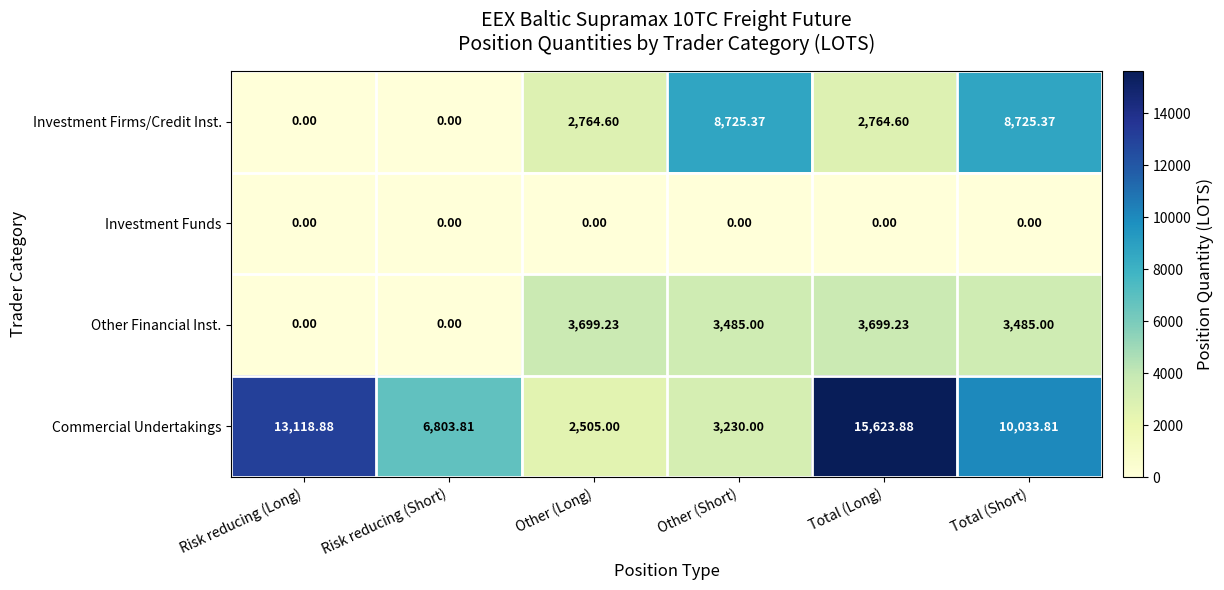

Which series has the largest range (max minus min)?

Commercial Undertakings